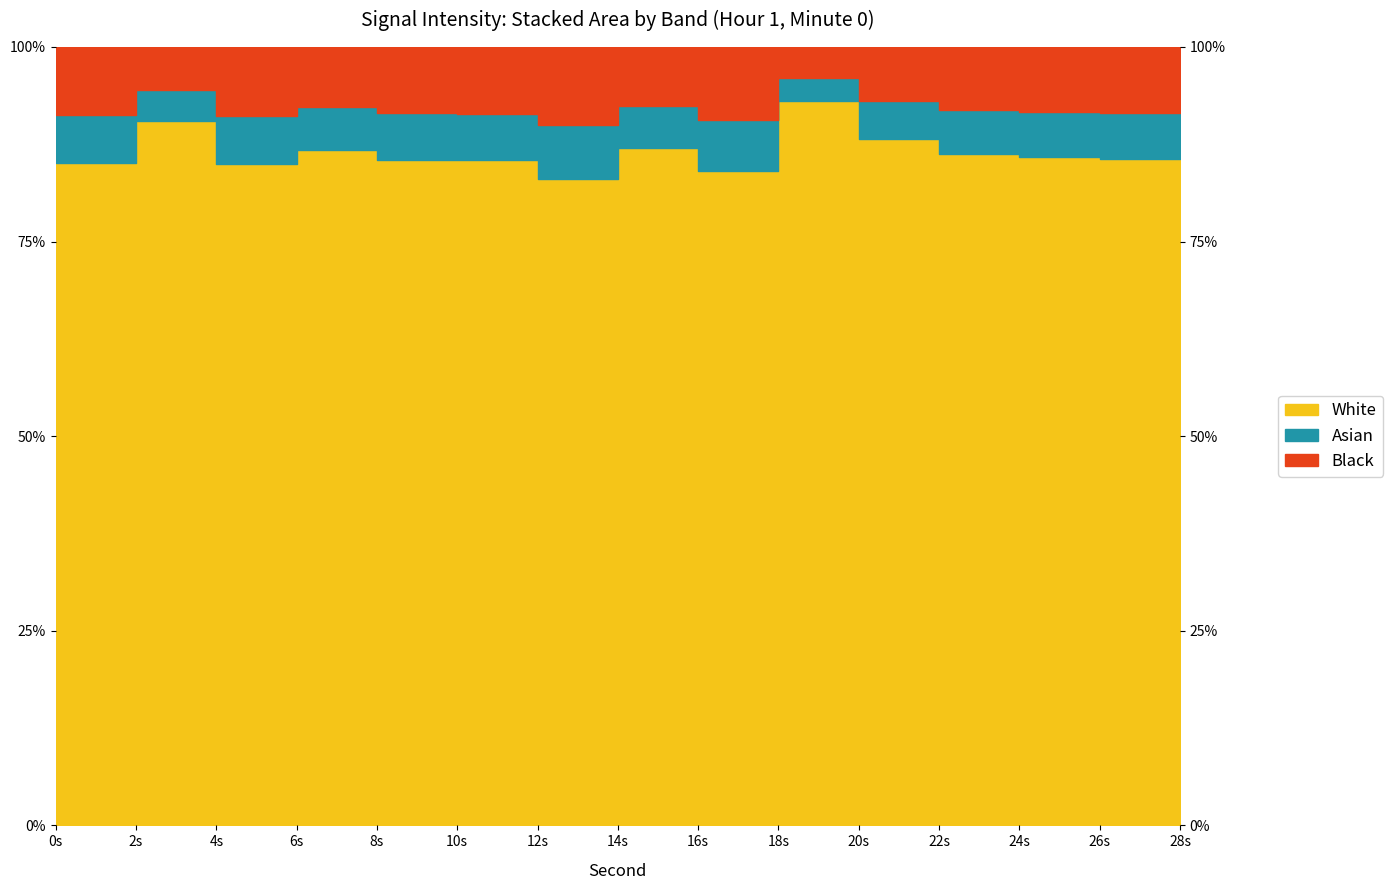

List the labels in order of value, largest first.

18s, 2s, 20s, 14s, 28s, 6s, 22s, 24s, 26s, 8s, 10s, 0s, 4s, 16s, 12s